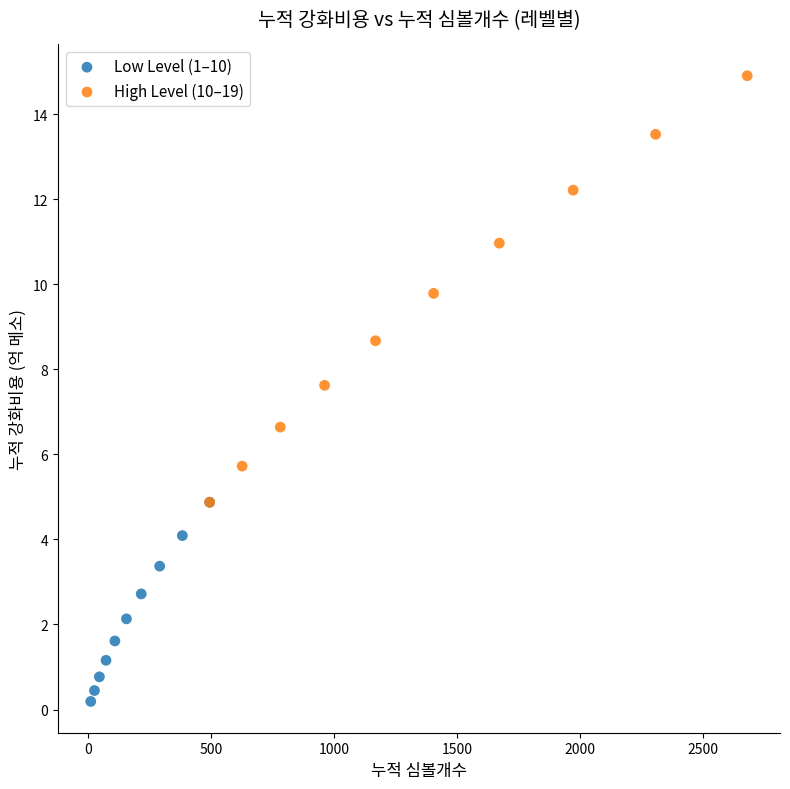

What are all the series names shown in the legend?

Low Level (1–10), High Level (10–19)